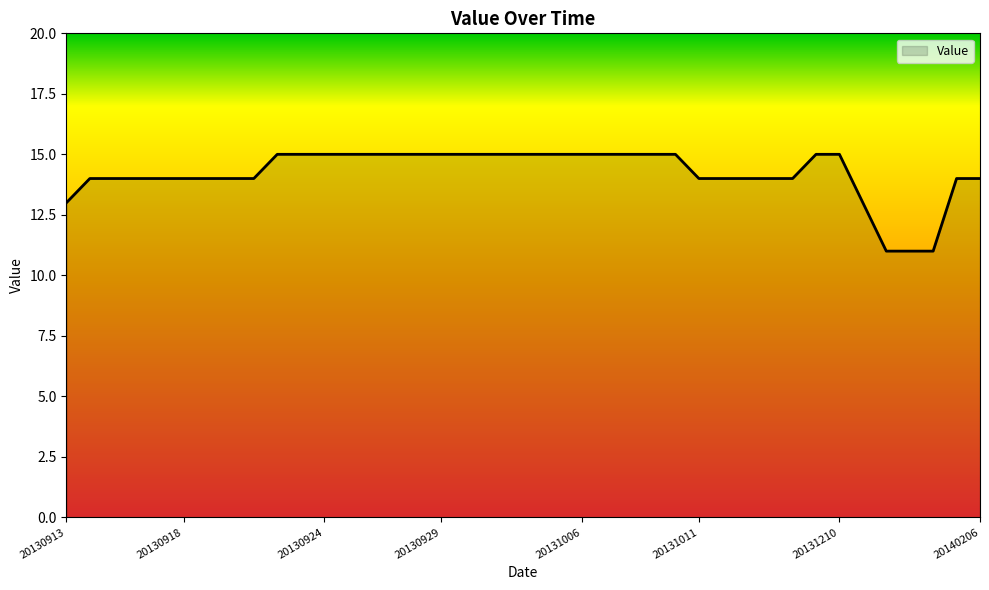

What is the minimum value shown in the chart?

11